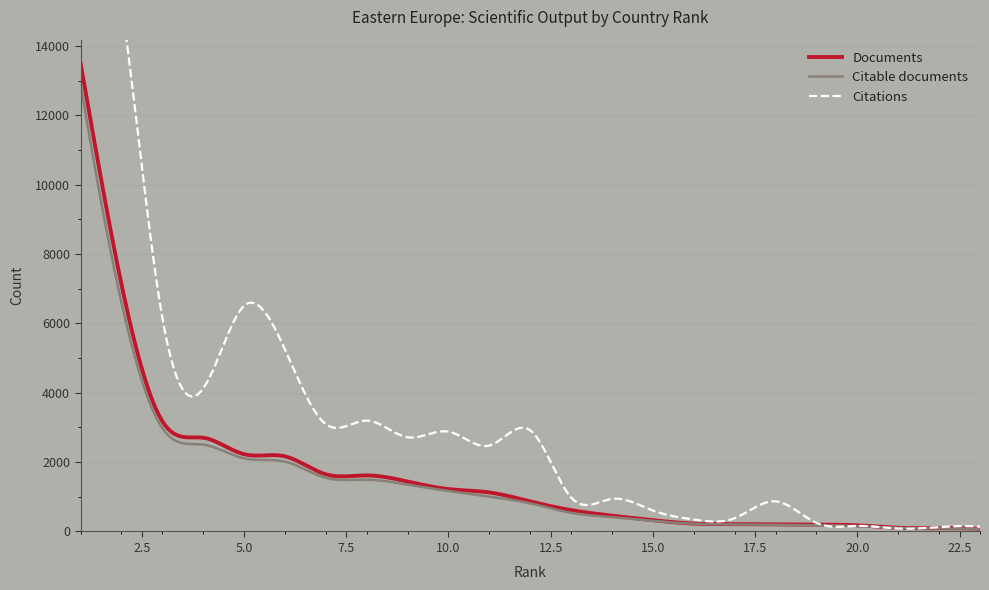

Reading left to right, list all the values displayed in this chart.

Documents: 13508	7134	3180	2704	2228	2166	1648	1617	1439	1223	1125	867	615	455	326	227	212	203	199	177	108	94	78
Citable documents: 12906	6606	2978	2505	2107	2013	1547	1494	1351	1168	1004	811	537	412	306	223	204	190	179	155	105	88	73
Citations: 15982	15253	6169	4123	6508	5248	3093	3197	2717	2878	2478	2917	979	940	603	345	384	869	246	161	84	125	137